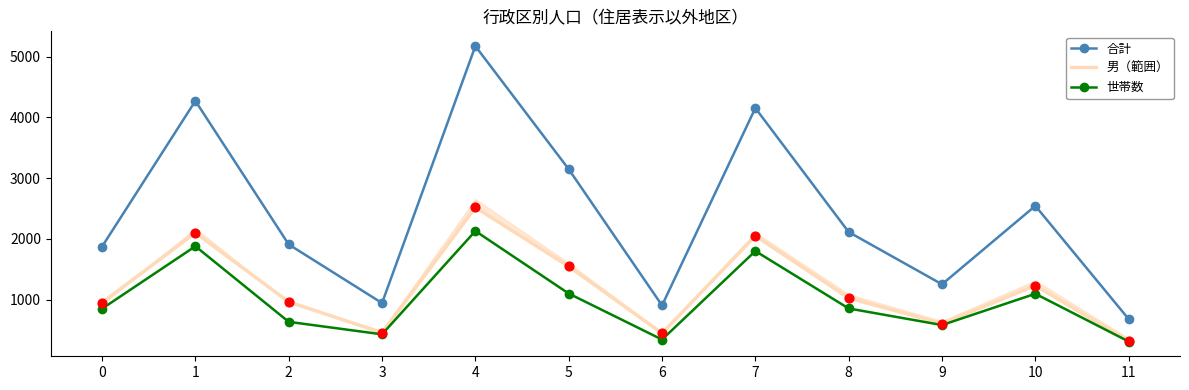

Which series contains the lowest Y value?

世帯数